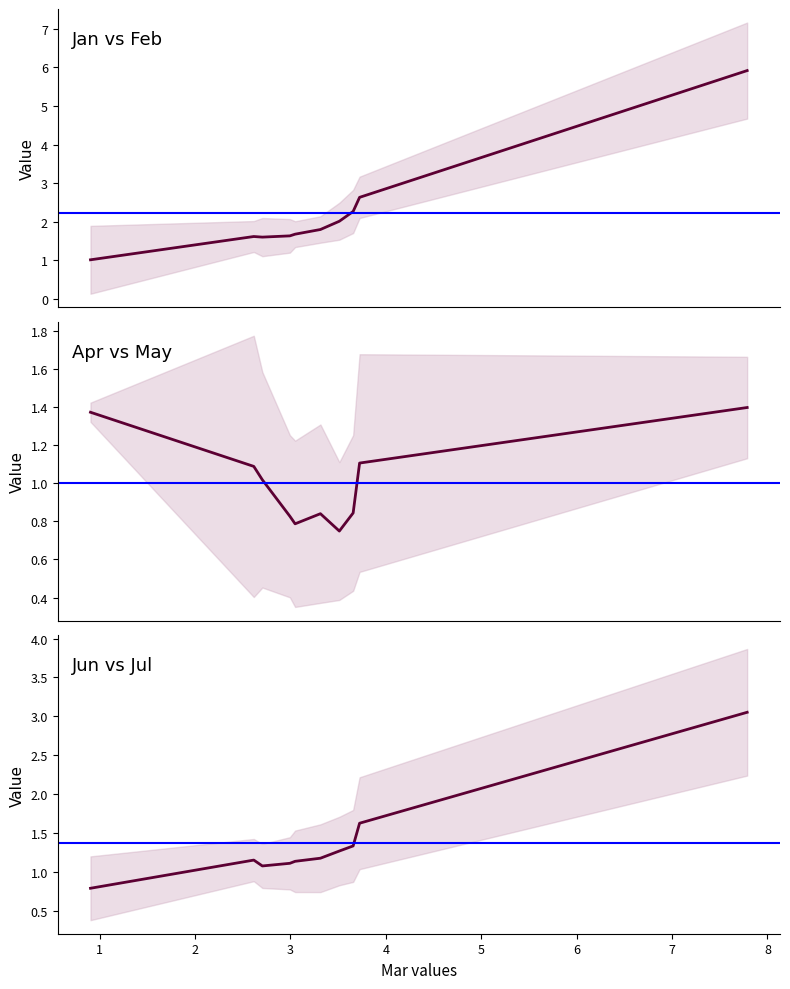

The value of May at pct35 is 1.7. True or false?

False